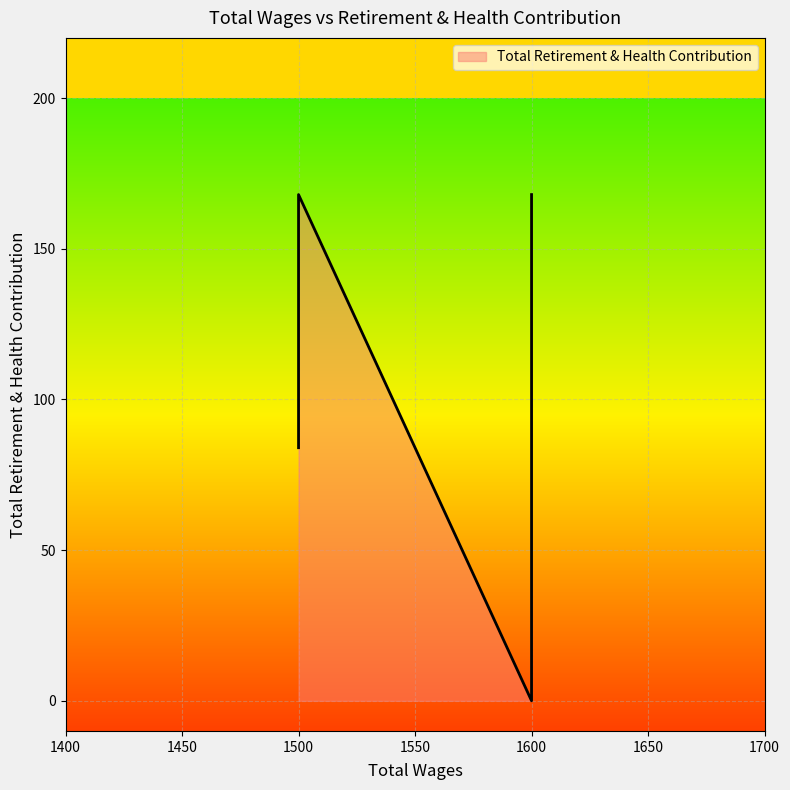

At which label is the value closest to 84?

1500.0